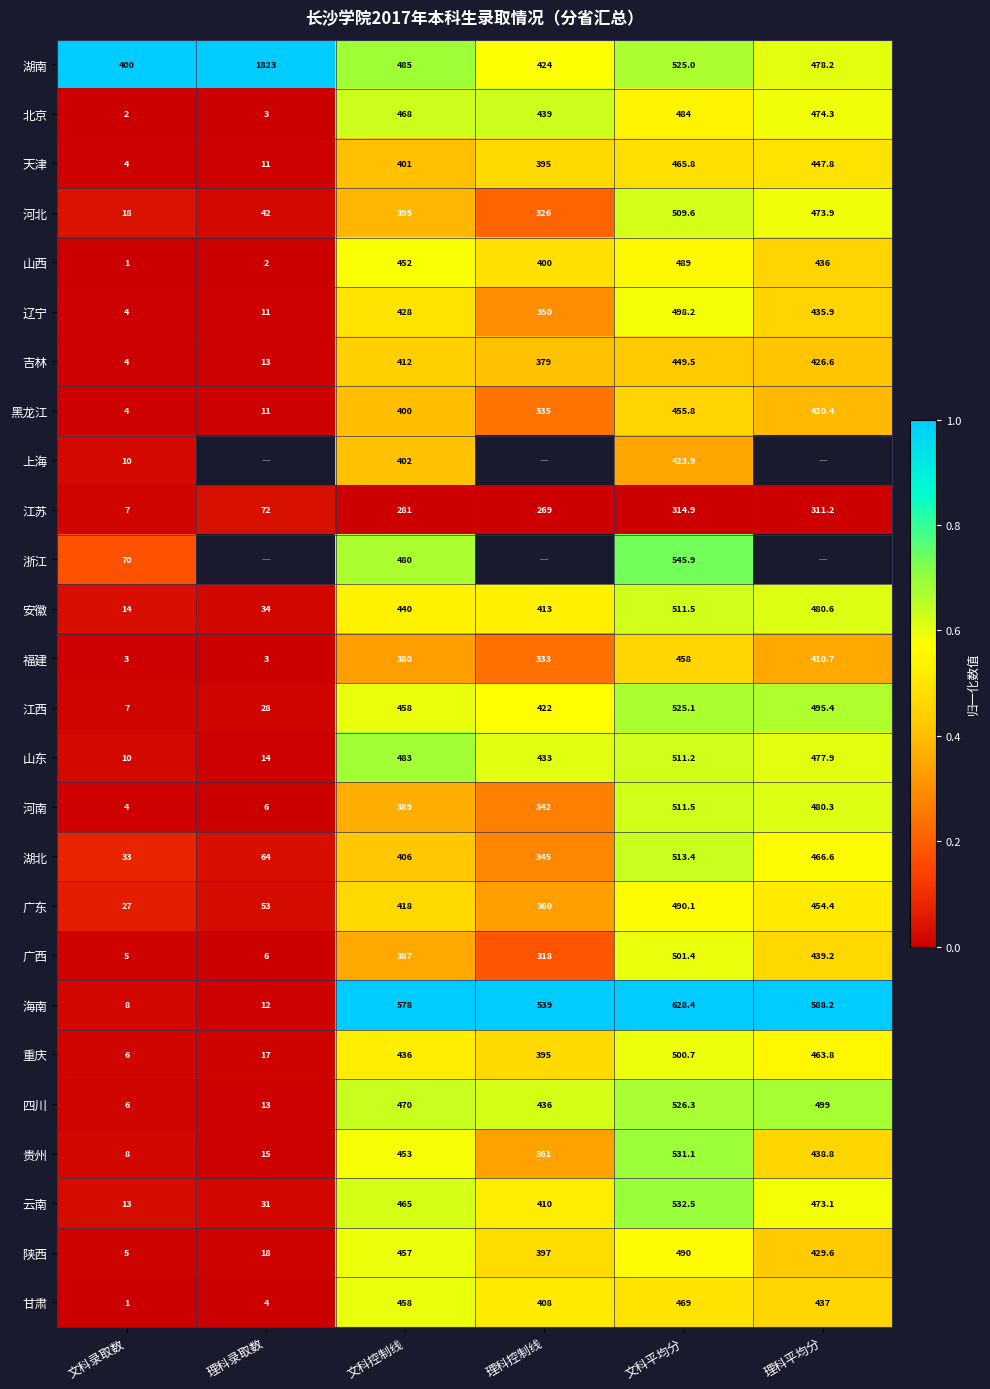

Read the 天津 value at 理科录取数.

11.0